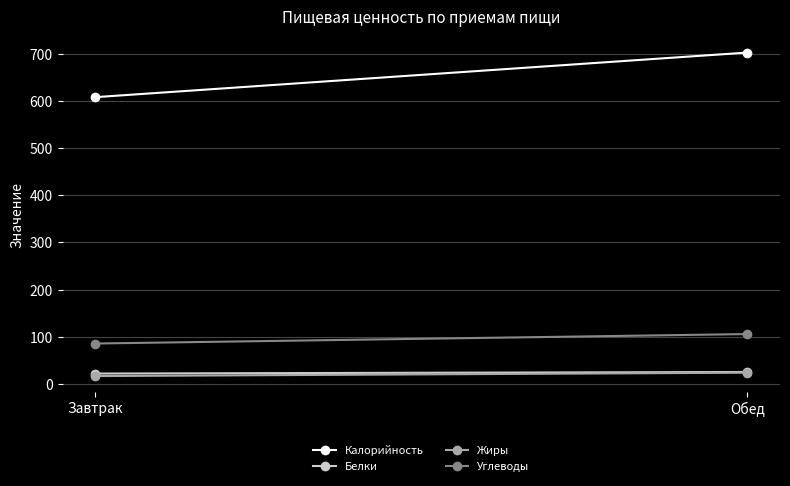

What is the difference between the Белки values at Обед and Завтрак?

3.3